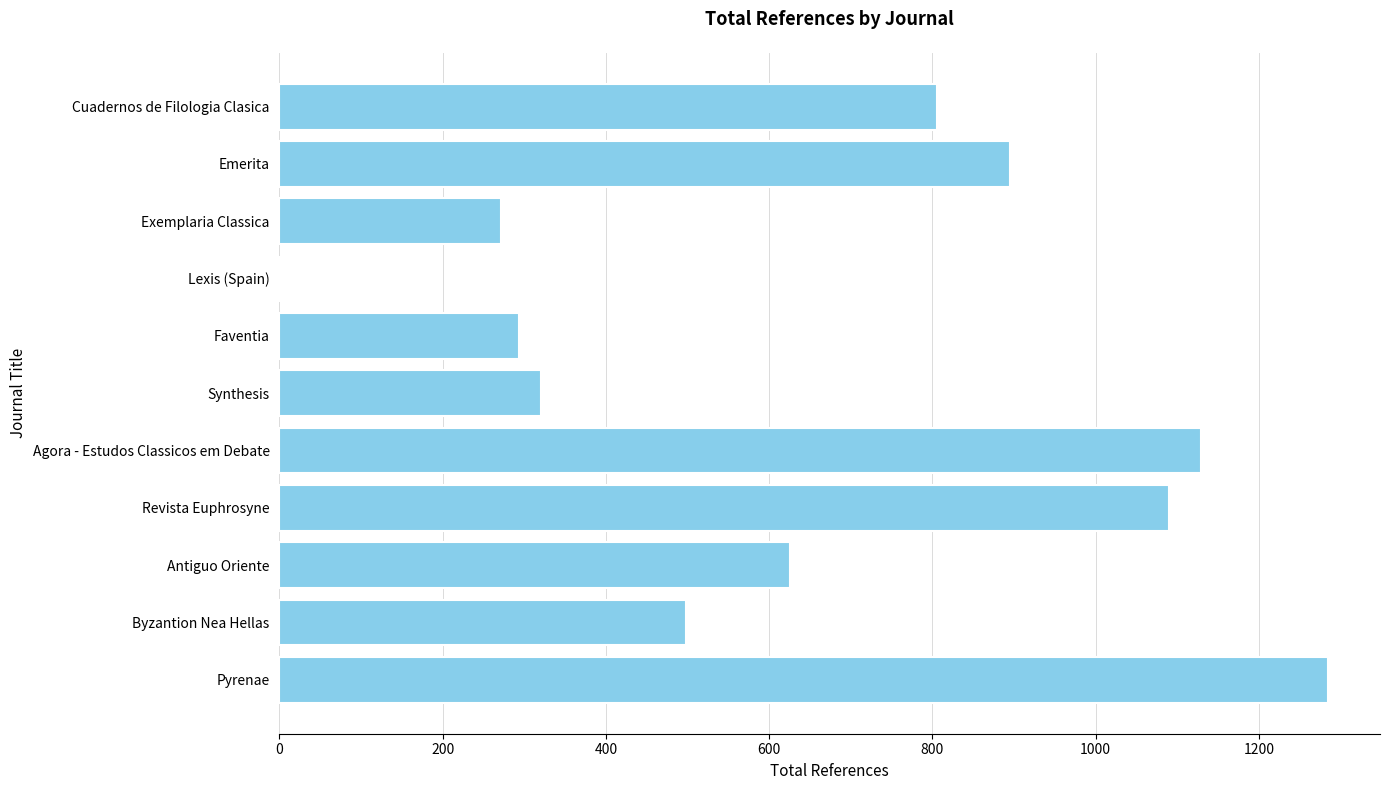

Are the bars horizontal?

Yes